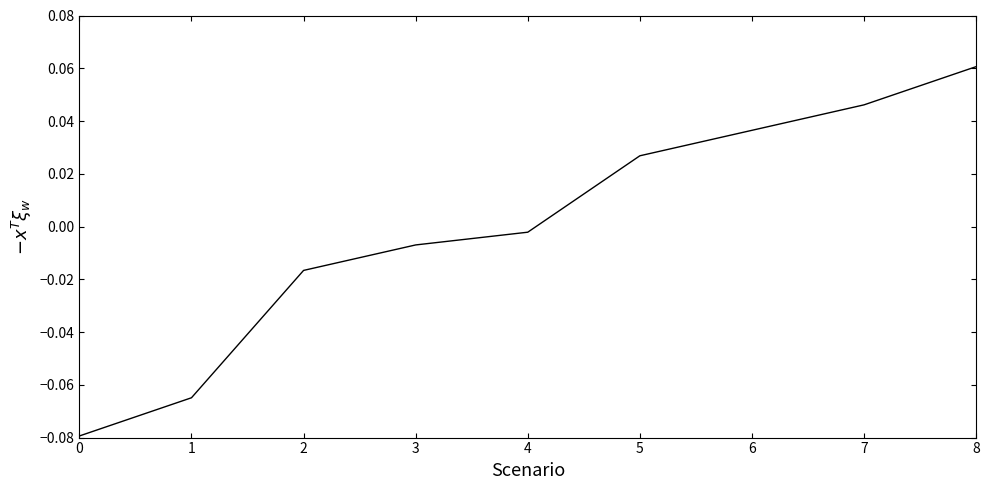

How many values exceed 0?

4